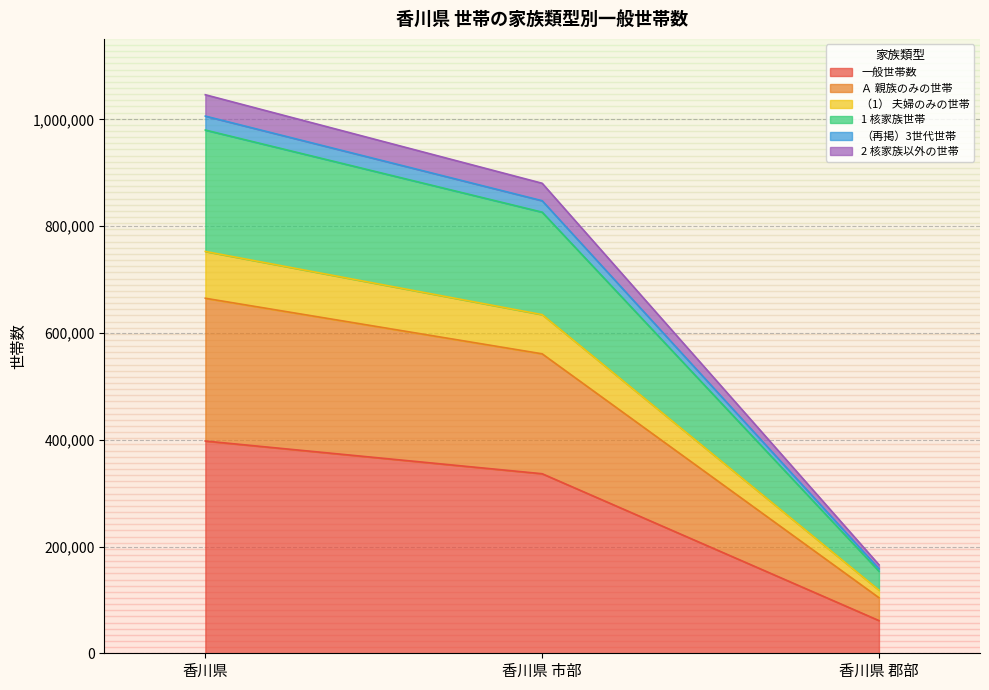

What is the label of the 2nd point from the right?

香川県 市部